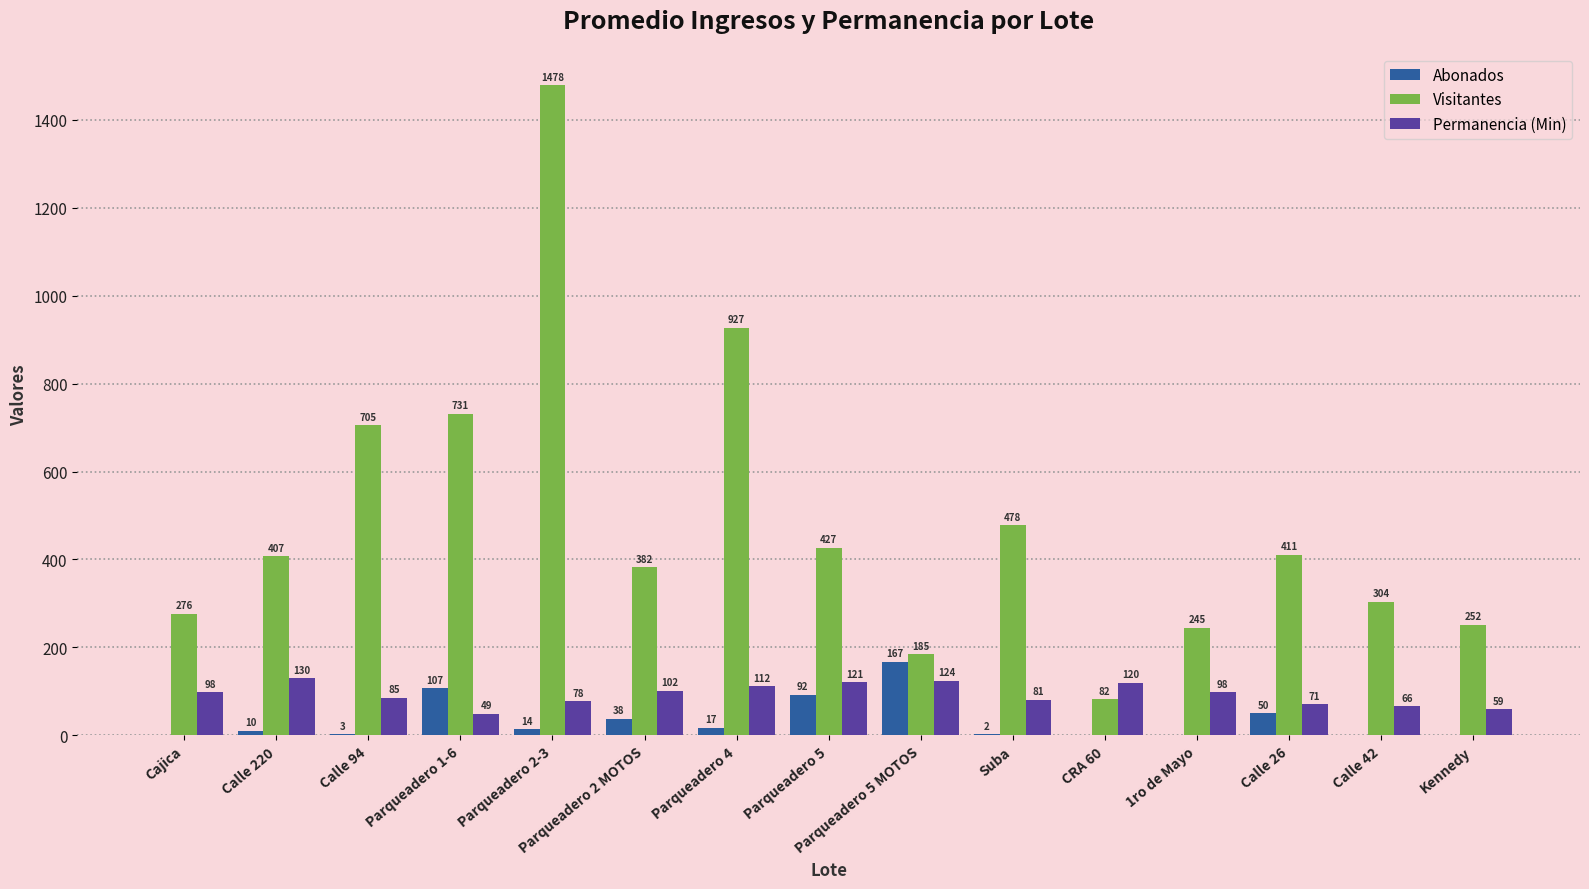

Reading left to right, list all the values displayed in this chart.

Abonados: Cajica=0	Calle 220=10	Calle 94=3	Parqueadero 1-6=107	Parqueadero 2-3=14	Parqueadero 2 MOTOS=38	Parqueadero 4=17	Parqueadero 5=92	Parqueadero 5 MOTOS=167	Suba=2	CRA 60=0	1ro de Mayo=0	Calle 26=50	Calle 42=0	Kennedy=0
Visitantes: Cajica=276	Calle 220=407	Calle 94=705	Parqueadero 1-6=731	Parqueadero 2-3=1478	Parqueadero 2 MOTOS=382	Parqueadero 4=927	Parqueadero 5=427	Parqueadero 5 MOTOS=185	Suba=478	CRA 60=82	1ro de Mayo=245	Calle 26=411	Calle 42=304	Kennedy=252
Permanencia (Min): Cajica=98	Calle 220=130	Calle 94=85	Parqueadero 1-6=49	Parqueadero 2-3=78	Parqueadero 2 MOTOS=102	Parqueadero 4=112	Parqueadero 5=121	Parqueadero 5 MOTOS=124	Suba=81	CRA 60=120	1ro de Mayo=98	Calle 26=71	Calle 42=66	Kennedy=59